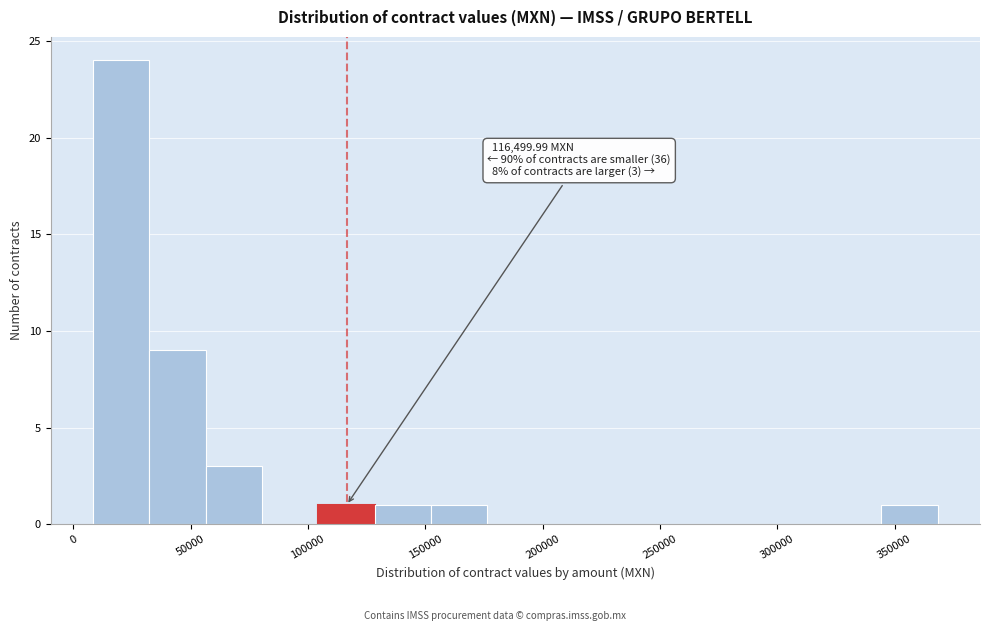

Which range on the x-axis has the tallest bar?

10000 to 30000